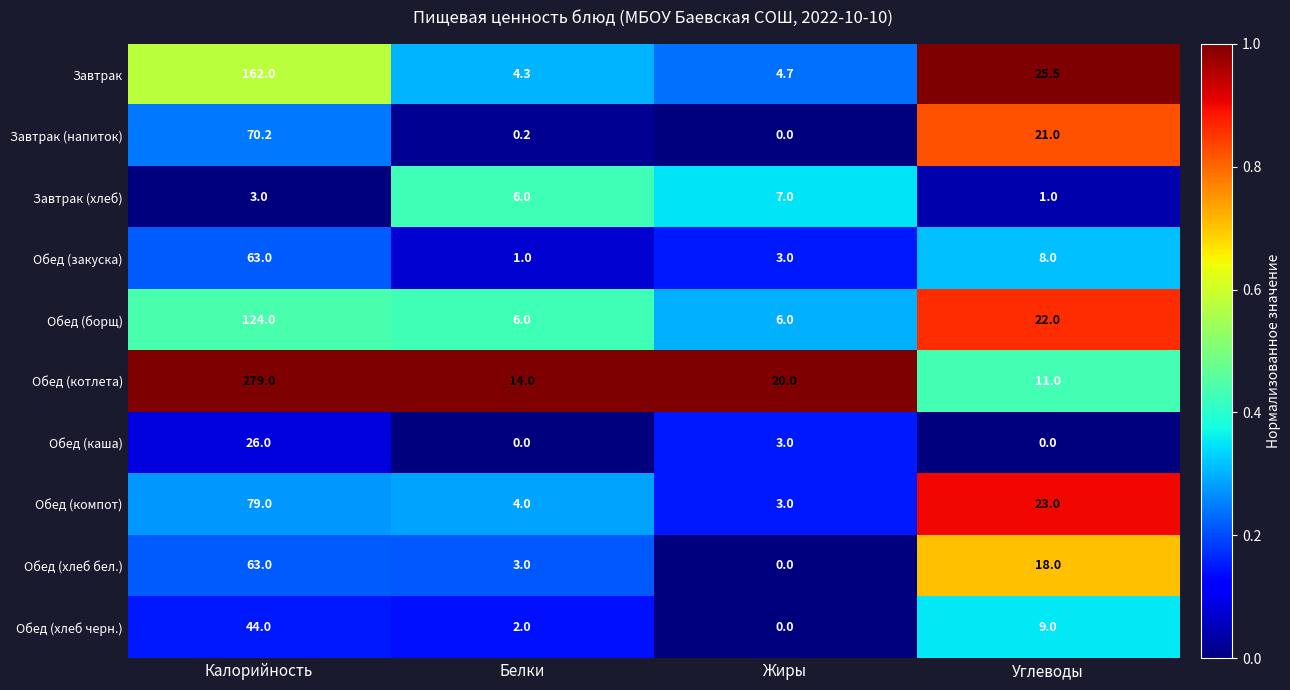

Which category has the highest value across all series?

Калорийность